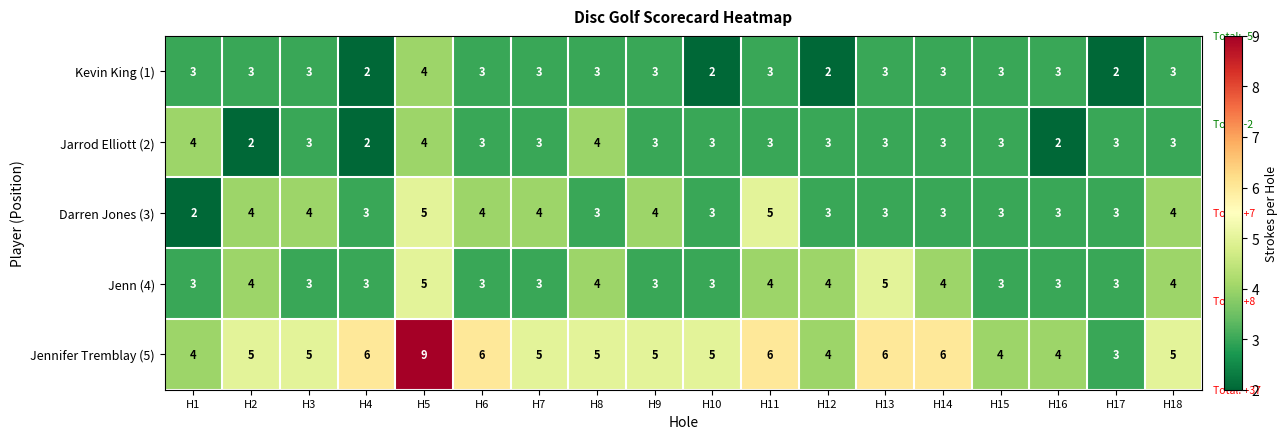

Between H1 and H16, which series saw the biggest shift?

Jarrod Elliott (2)